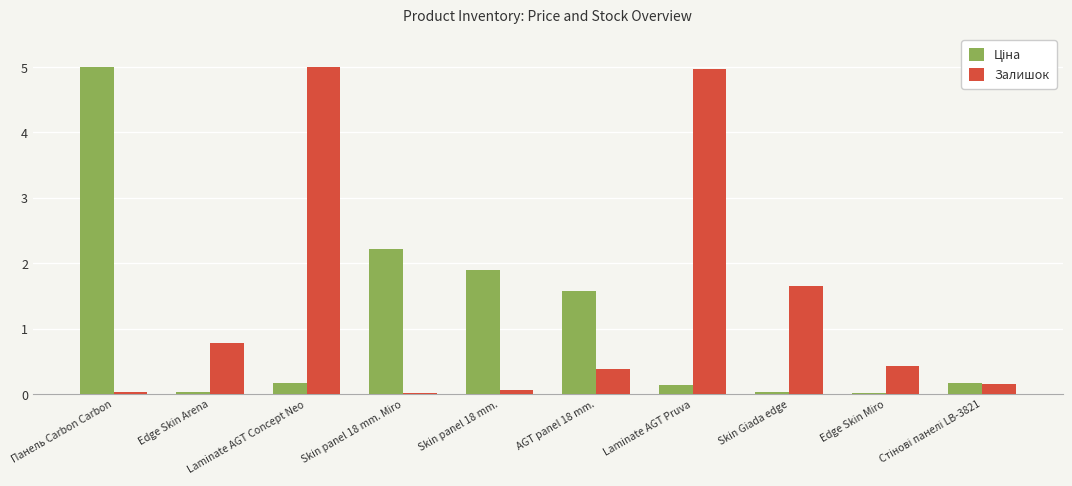

What is the sum of all Залишок values?

13.5